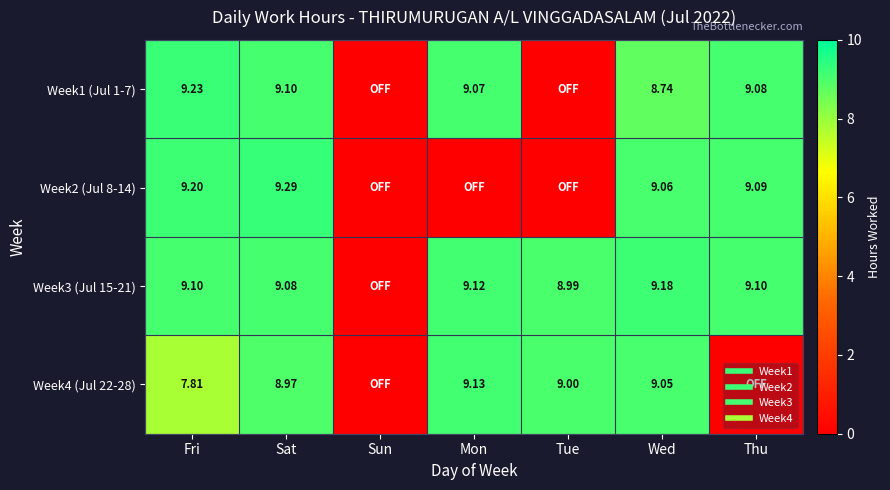

What is the difference between the maximum and minimum values in the Week2 (Jul 8-14) series?

9.3